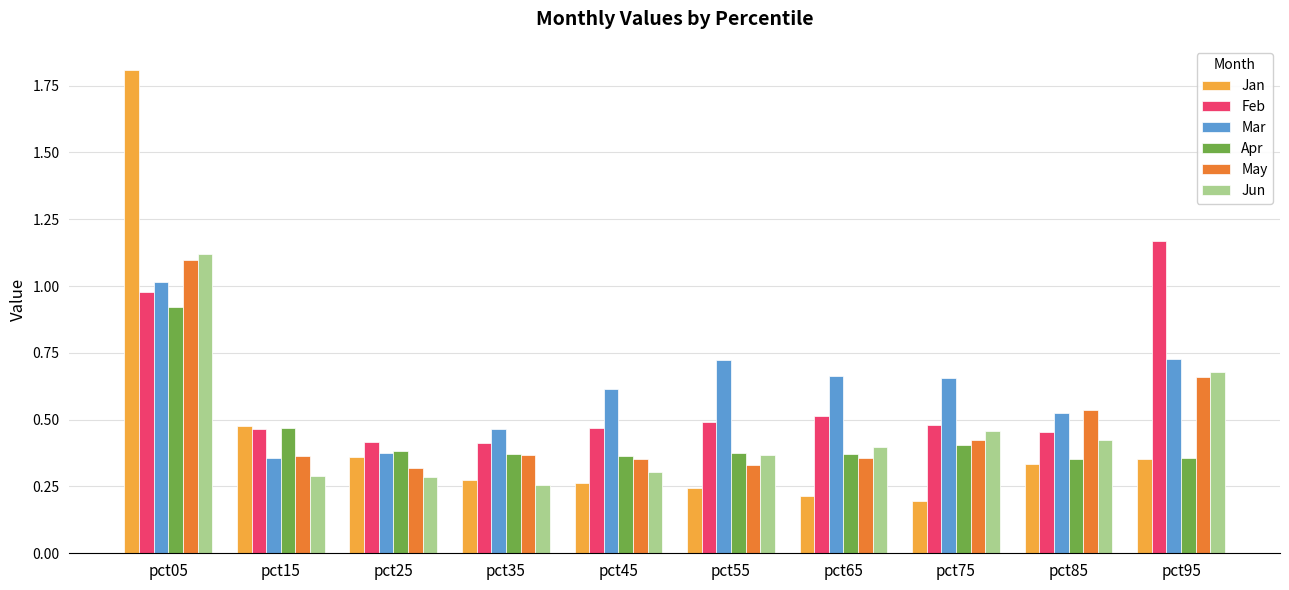

Is the value of Jun at pct55 greater than the value of Jan at pct55?

Yes